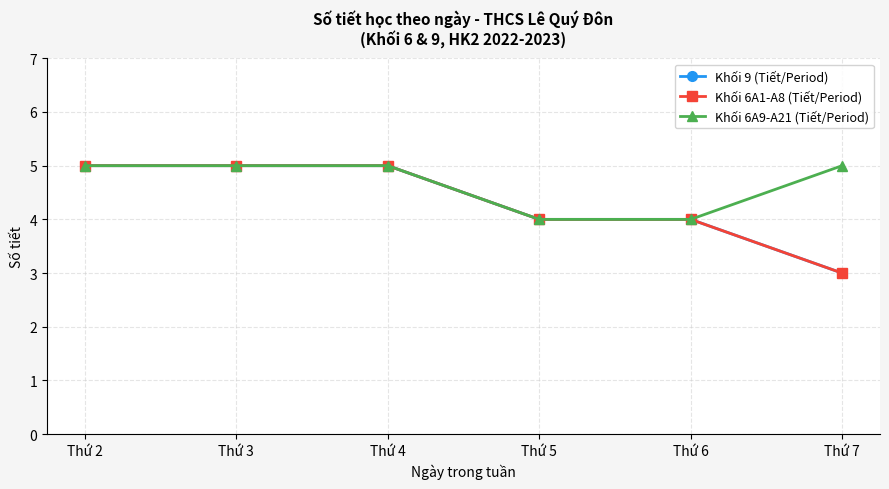

Is it true that Khối 9 (Tiết/Period) equals 4 at Thứ 5?

True